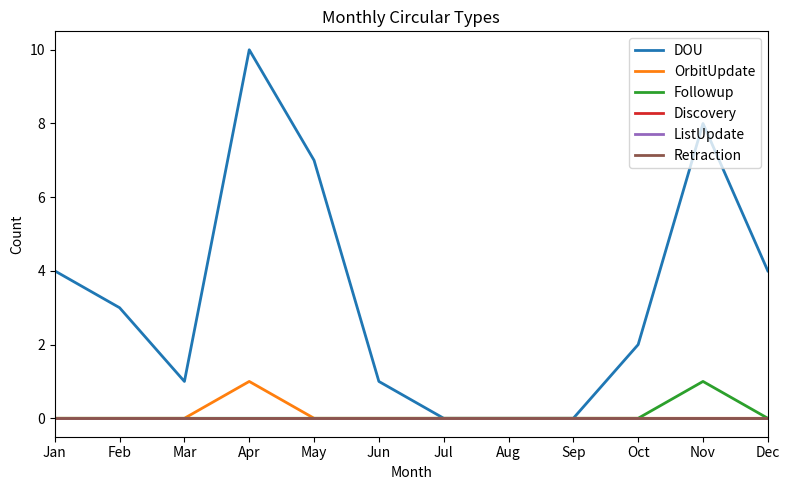

Rank the categories by Discovery value from highest to lowest.

Jan, Feb, Mar, Apr, May, Jun, Jul, Aug, Sep, Oct, Nov, Dec